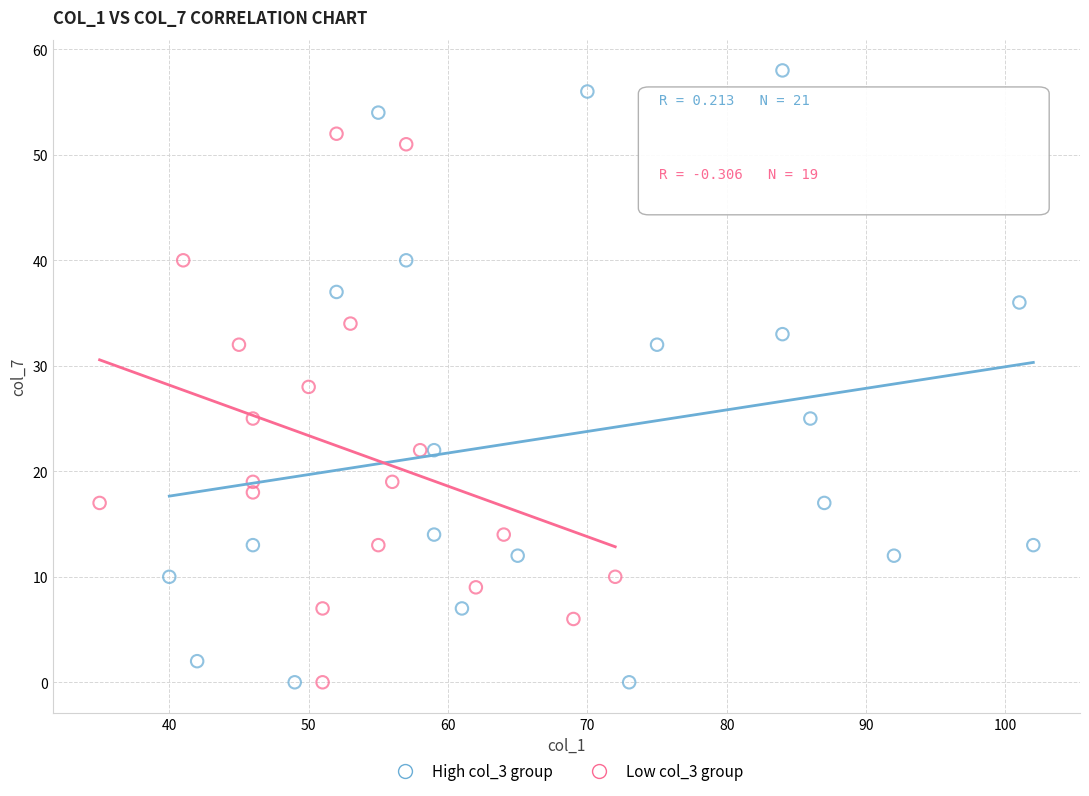

Which series contains the highest Y value?

High col_3 group